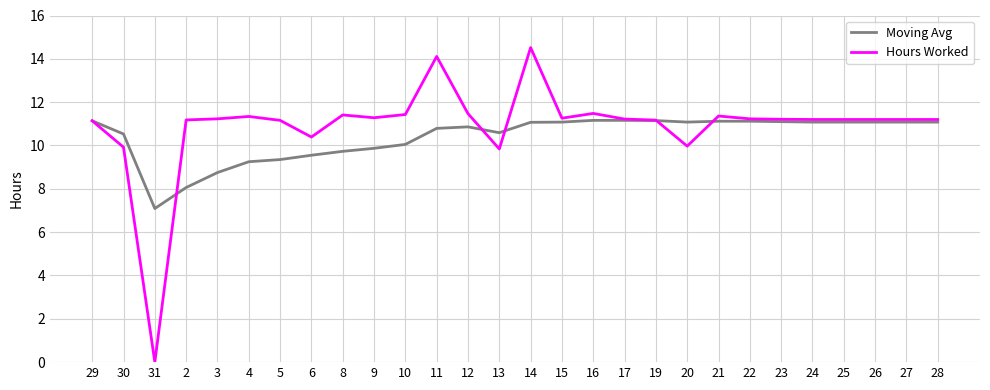

Is the value of Hours Worked at 25 greater than the value of Moving Avg at 13?

Yes